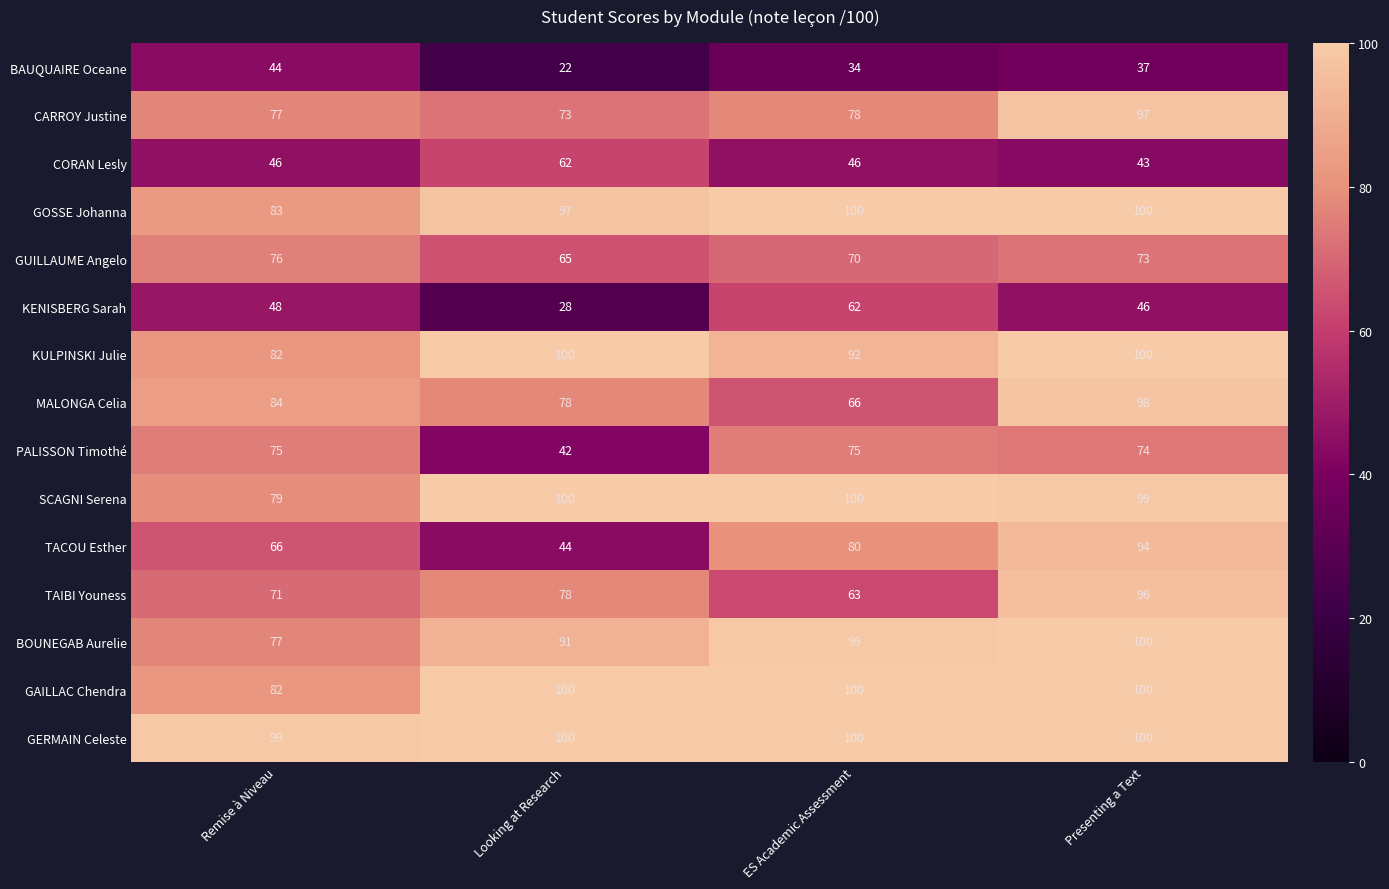

Where is BOUNEGAB Aurelie nearest to the value 88?

Looking at Research